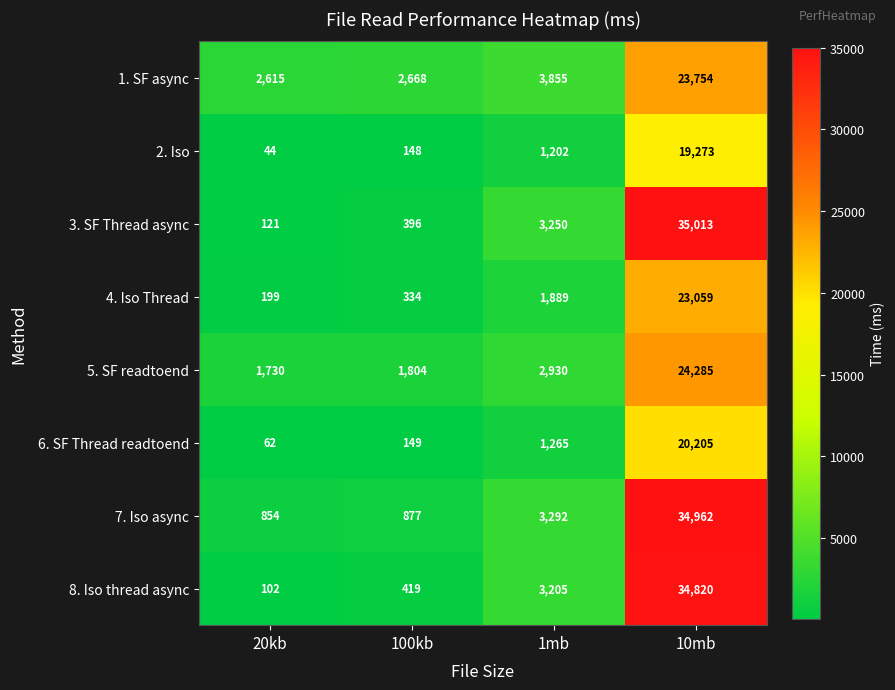

Which series changed the most between 100kb and 1mb?

3. SF Thread async